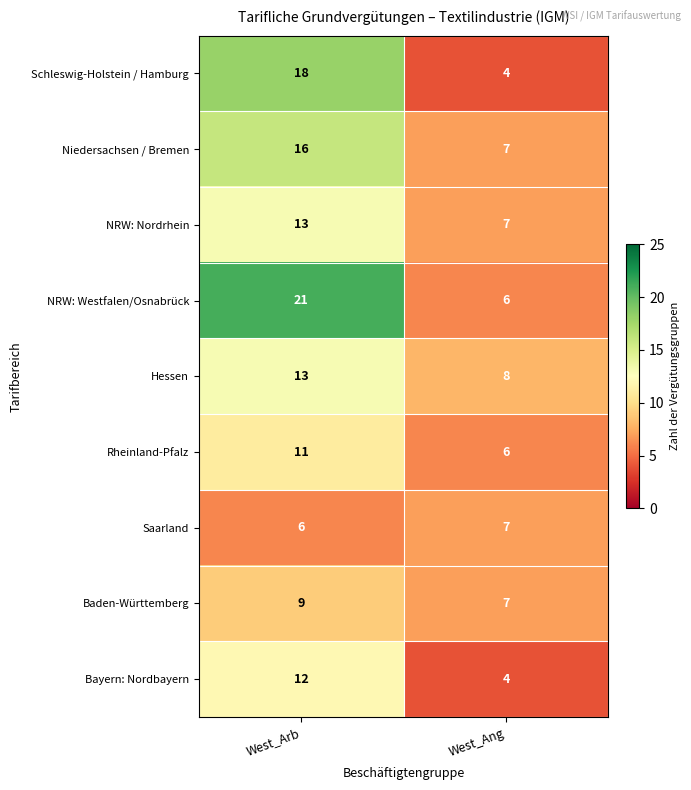

At which category does the chart reach its peak across all series?

West_Arb